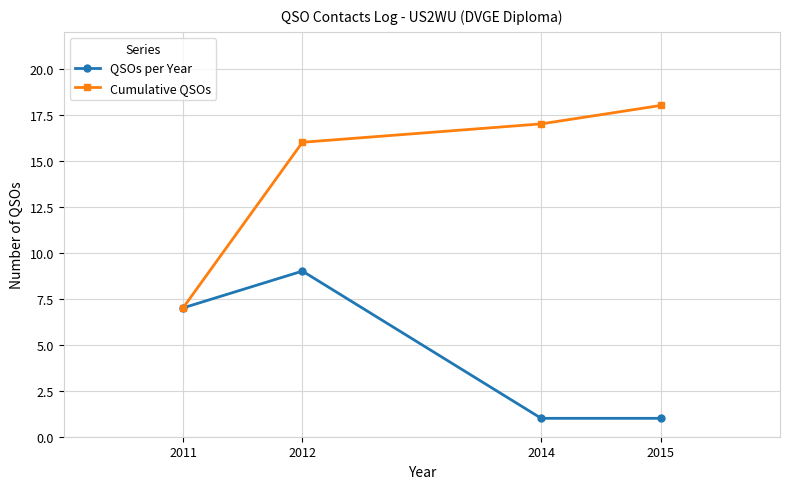

Rank the series by their maximum value, from lowest to highest.

QSOs per Year, Cumulative QSOs